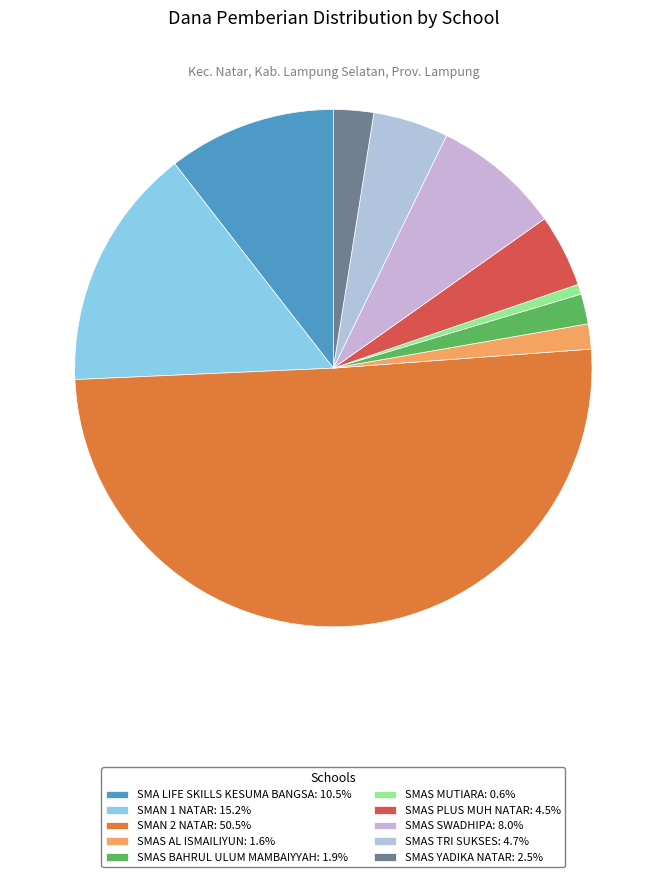

How many segments does this pie chart have?

10